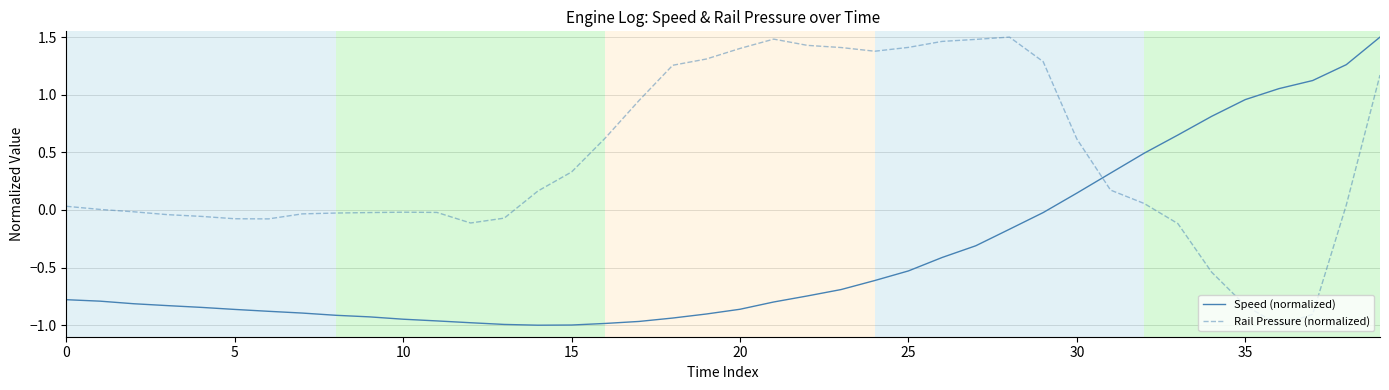

What is the difference between the maximum and minimum values in the Speed (normalized) series?

2.5